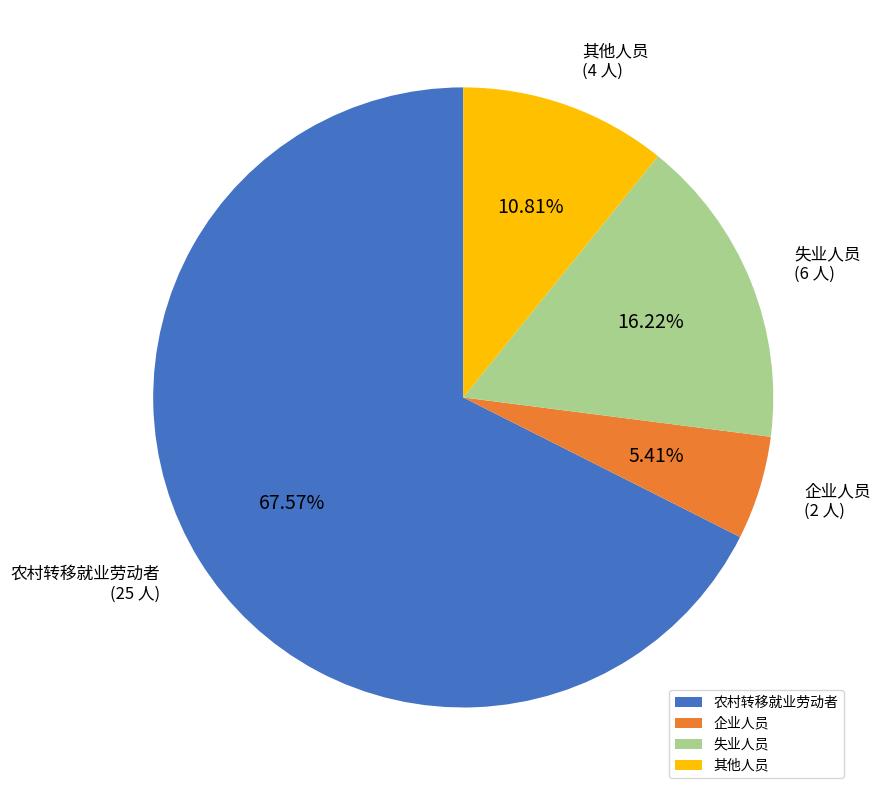

To the nearest percent, what is the combined percentage of 企业人员 and 失业人员?

22%